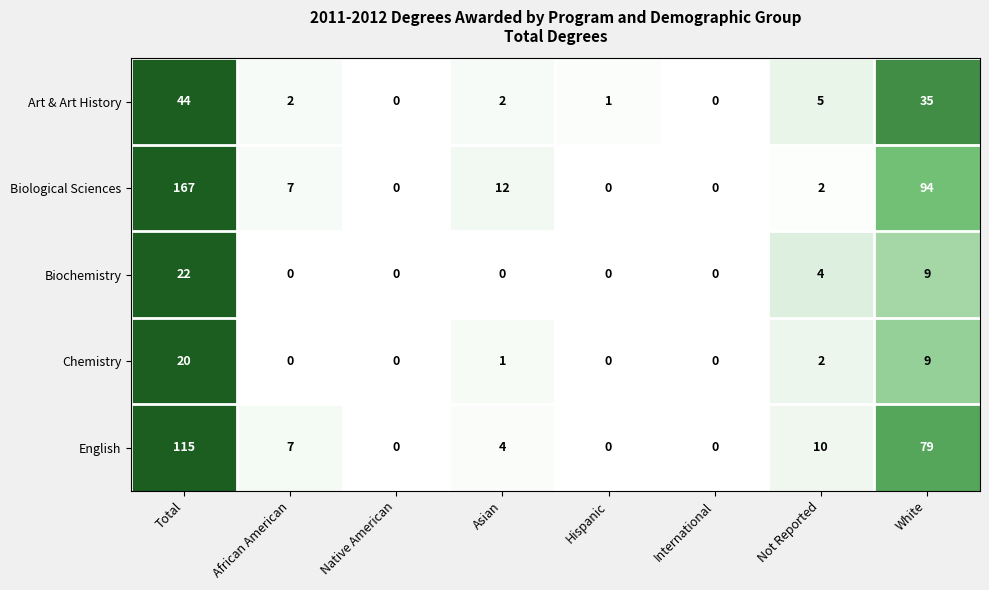

What is the difference between the second highest and minimum values in the Biological Sciences series?

94